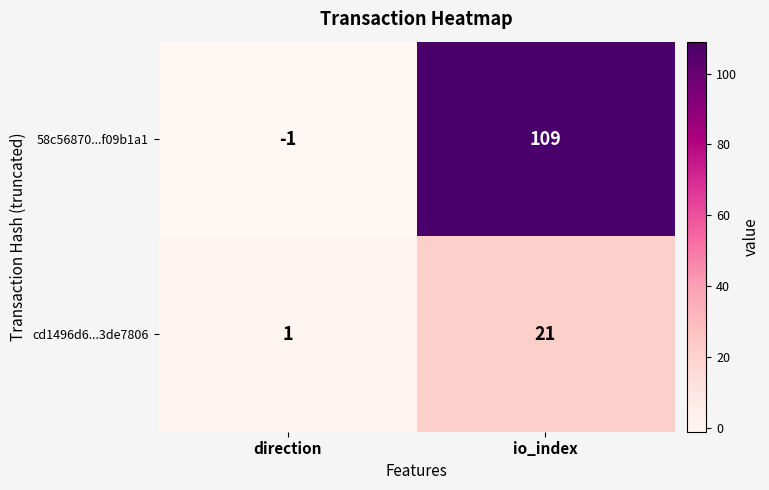

Reading left to right, what are all the values shown in this chart?

58c56870...f09b1a1: -1	109
cd1496d6...3de7806: 1	21